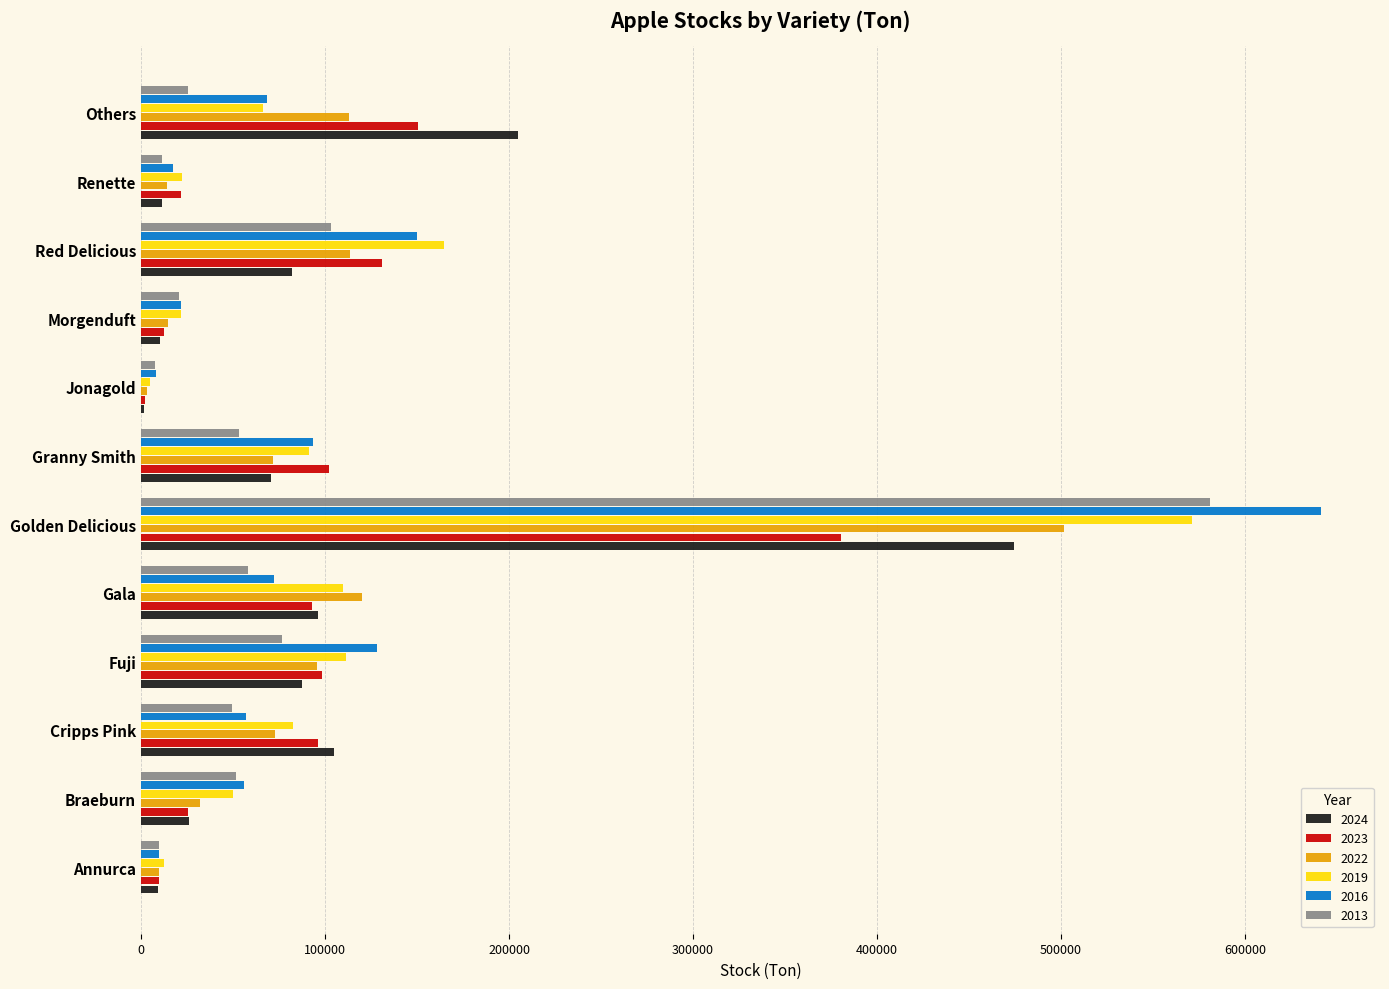

At which category is the sum across all series the highest?

Golden Delicious